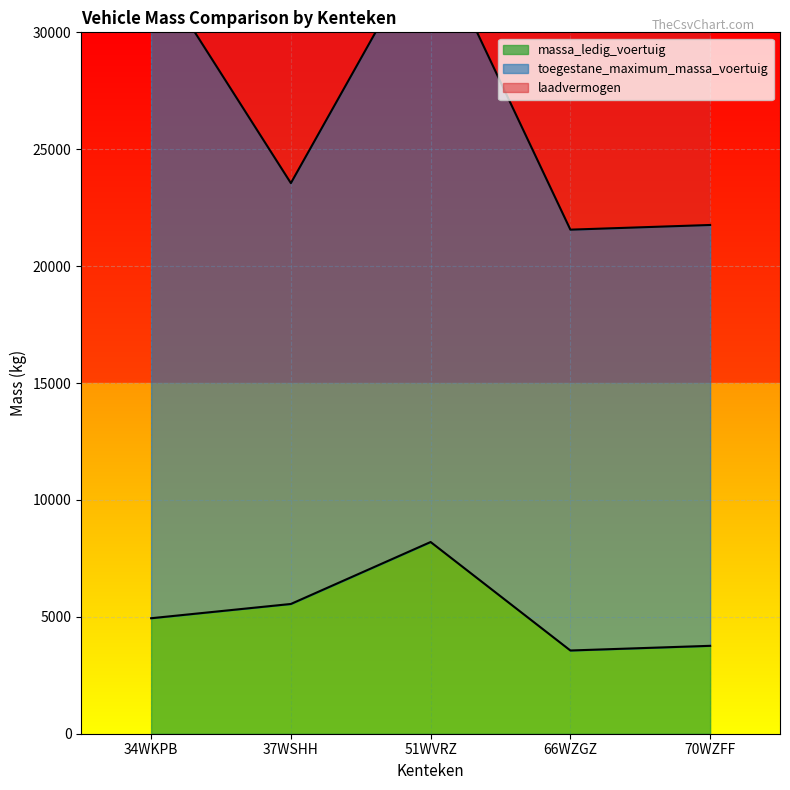

What is the minimum value for massa_ledig_voertuig?

3560